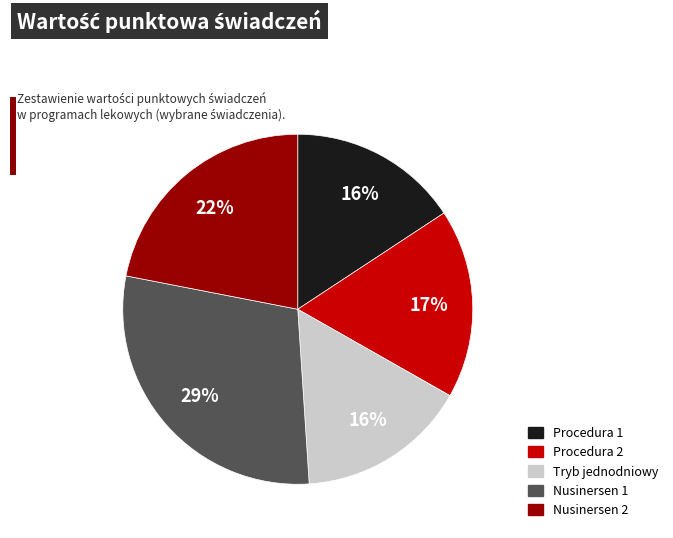

Count the number of slices in the pie.

5